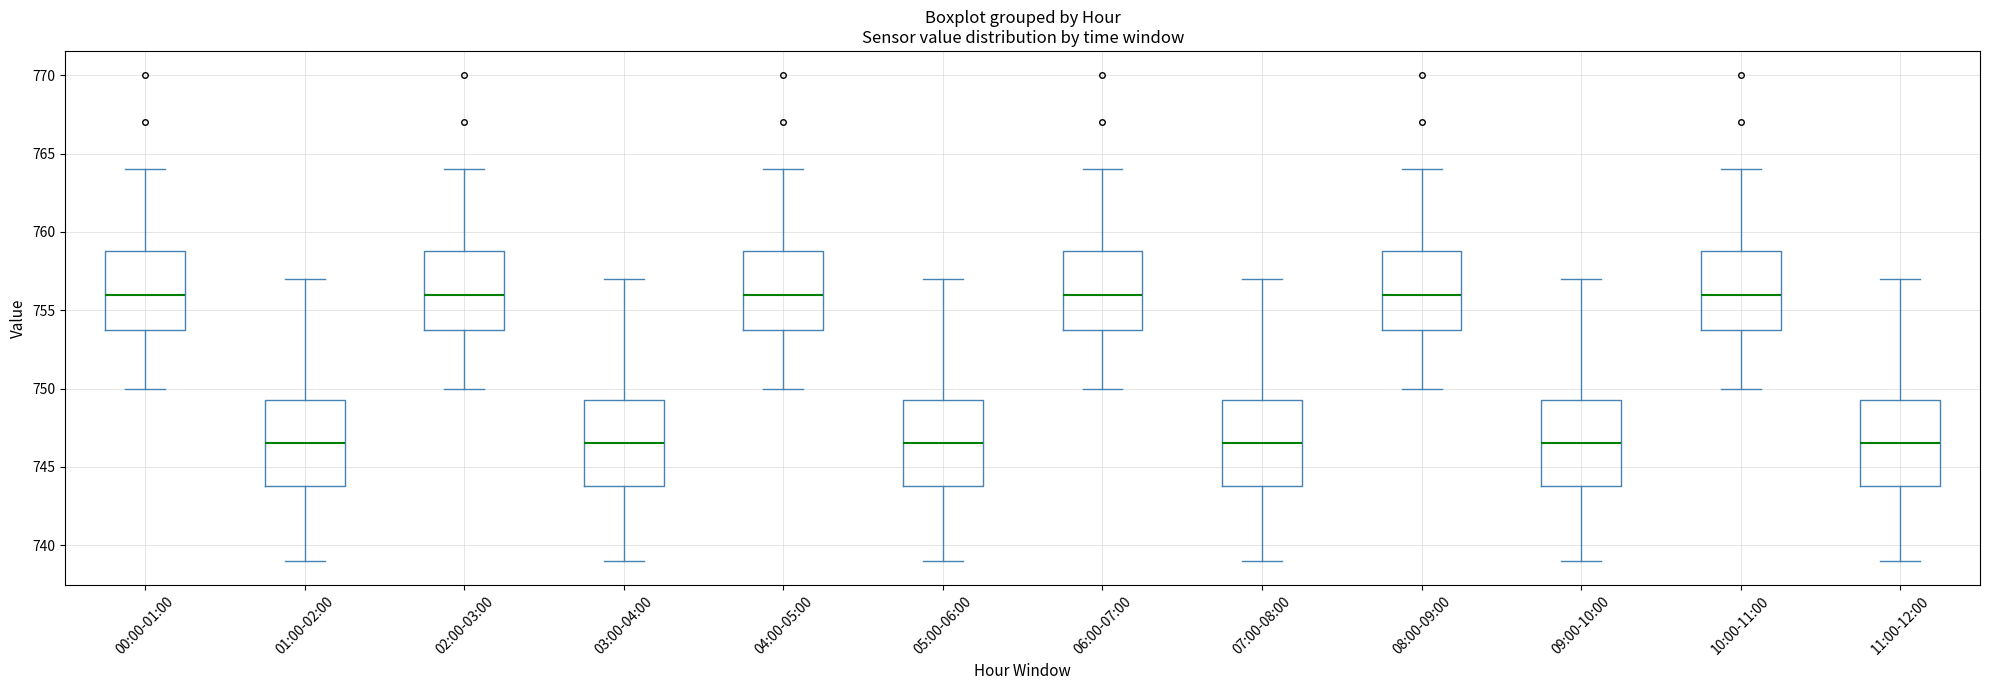

Reading left to right, read every box against the y-axis: the position of its median line, the range the box covers, and the ends of its whiskers. The values are not printed on the chart, so give them approximately, as read against the axis.

00:00-01:00: median 756.0, box 754.0 to 759.0, whiskers 750.0 to 764.0
01:00-02:00: median 746.5, box 744.0 to 749.5, whiskers 739.0 to 757.0
02:00-03:00: median 756.0, box 754.0 to 759.0, whiskers 750.0 to 764.0
03:00-04:00: median 746.5, box 744.0 to 749.5, whiskers 739.0 to 757.0
04:00-05:00: median 756.0, box 754.0 to 759.0, whiskers 750.0 to 764.0
05:00-06:00: median 746.5, box 744.0 to 749.5, whiskers 739.0 to 757.0
06:00-07:00: median 756.0, box 754.0 to 759.0, whiskers 750.0 to 764.0
07:00-08:00: median 746.5, box 744.0 to 749.5, whiskers 739.0 to 757.0
08:00-09:00: median 756.0, box 754.0 to 759.0, whiskers 750.0 to 764.0
09:00-10:00: median 746.5, box 744.0 to 749.5, whiskers 739.0 to 757.0
10:00-11:00: median 756.0, box 754.0 to 759.0, whiskers 750.0 to 764.0
11:00-12:00: median 746.5, box 744.0 to 749.5, whiskers 739.0 to 757.0